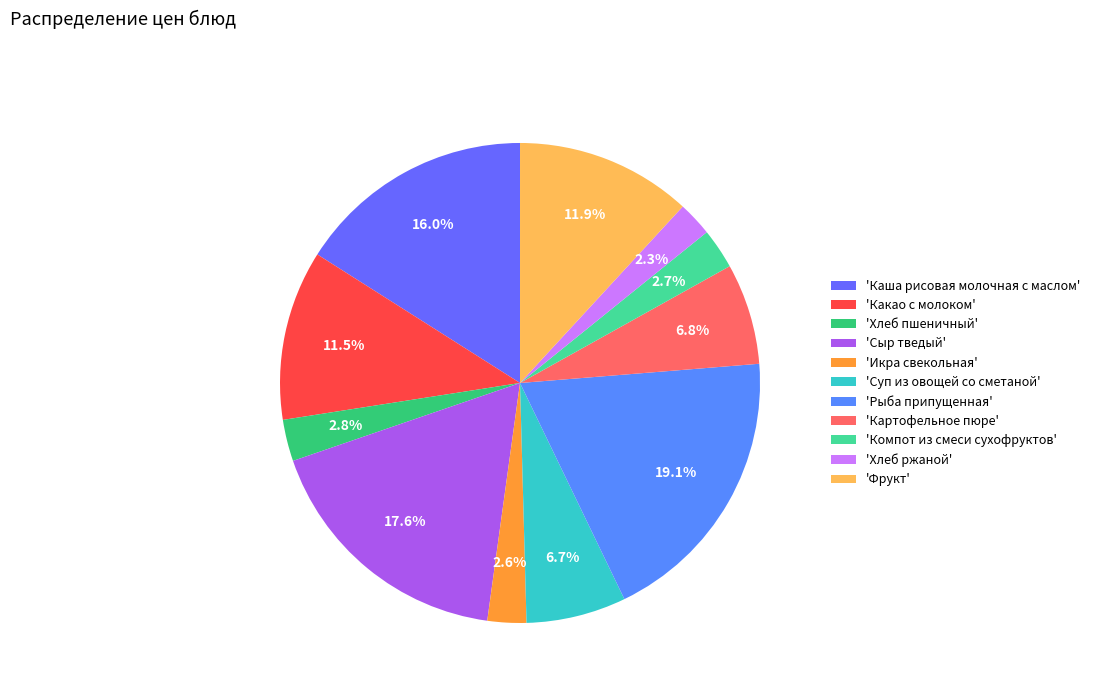

How many segments does this pie chart have?

11